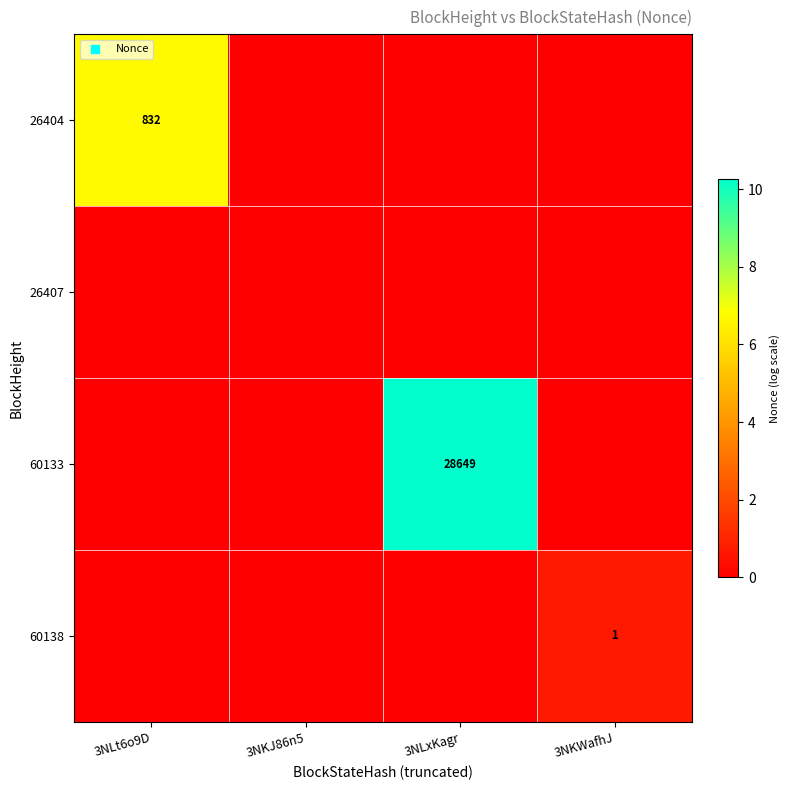

The 60133 series shows 28649 at 3NLxKagr. True or false?

True